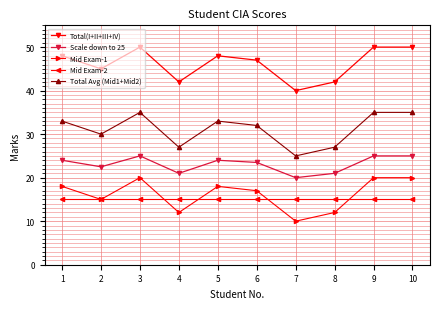

What is the total value across all series at 9?

145.0